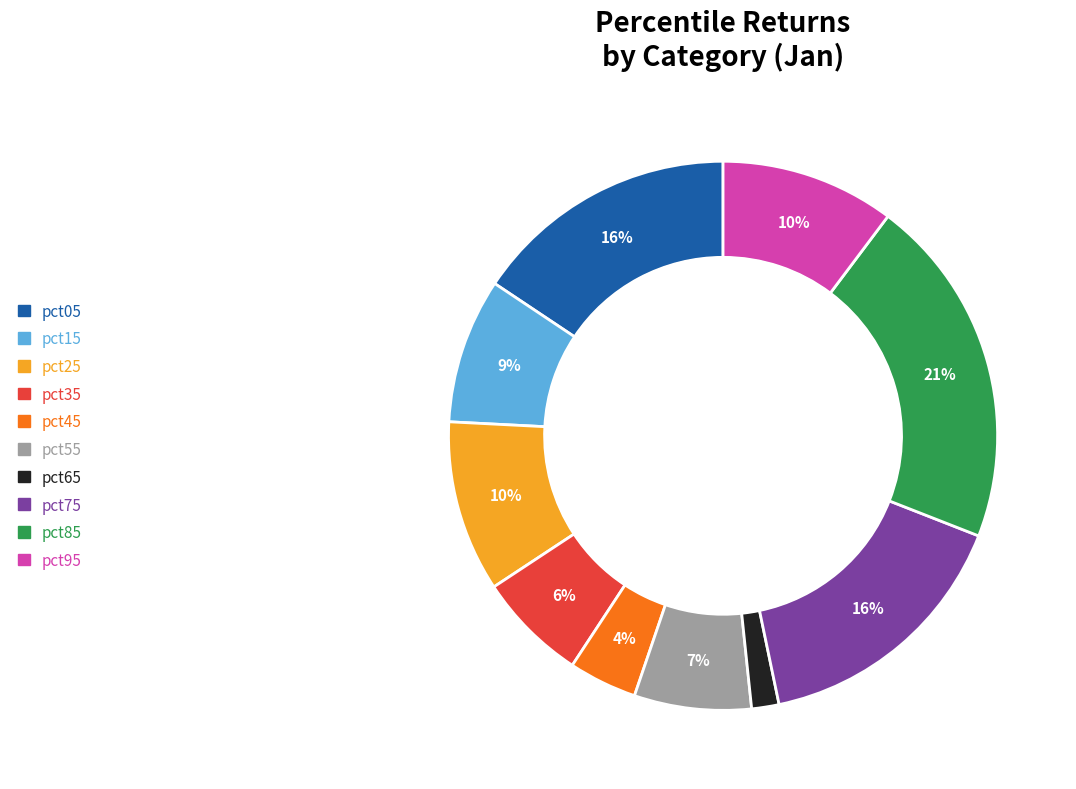

Which category has the smallest portion of the pie?

pct65